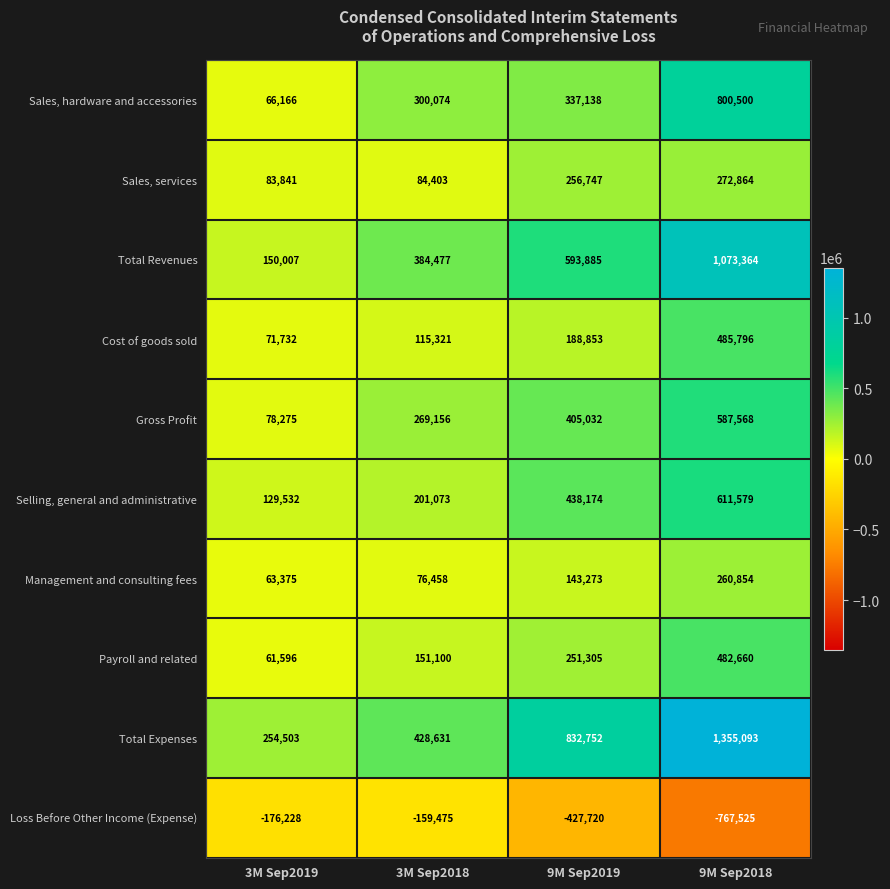

How many Payroll and related values are between 151100 and 482660?

3